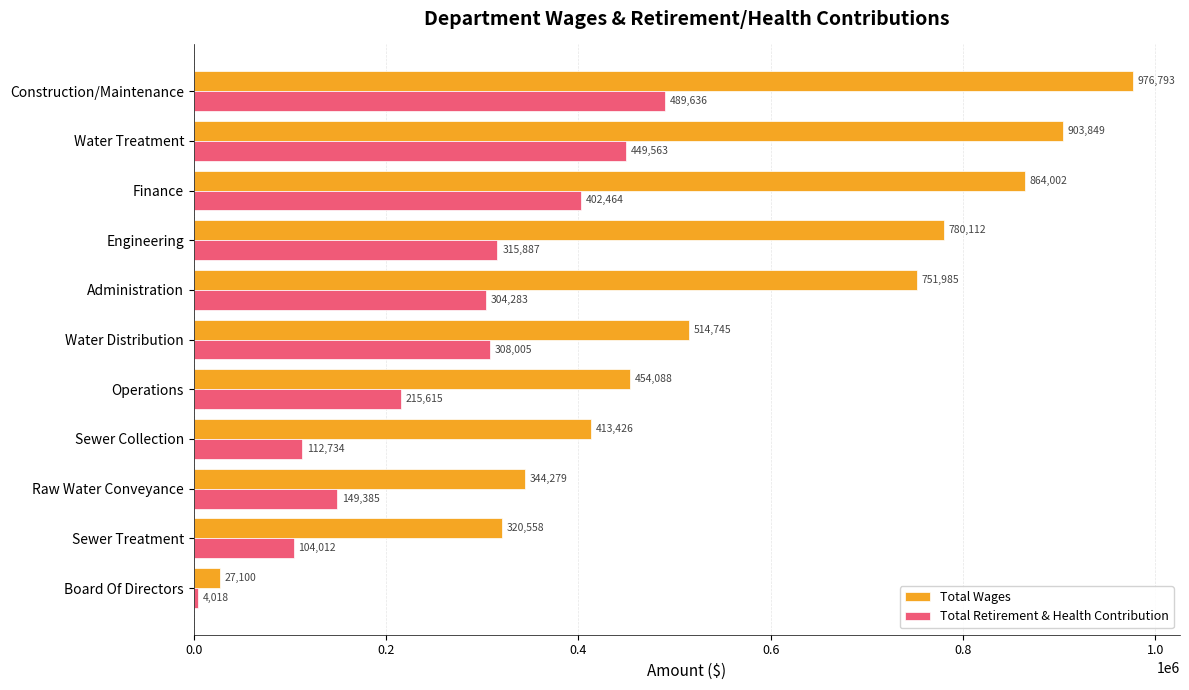

Is it true that Total Retirement & Health Contribution equals 176628 at Water Distribution?

False